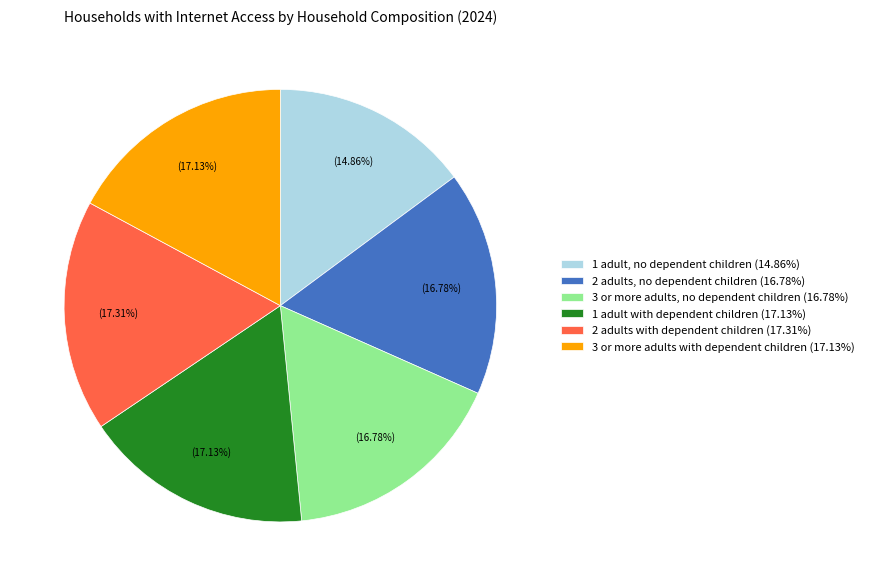

Does 1 adult with dependent children represent more than half of the total?

No